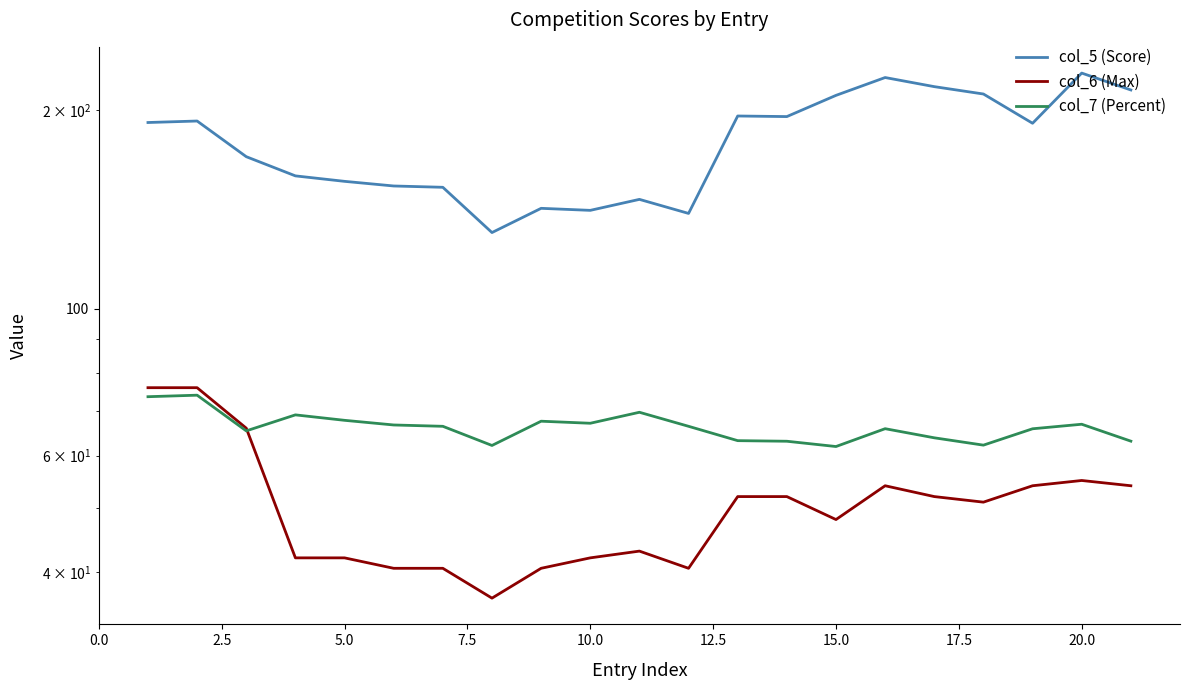

Which series has the largest range (max minus min)?

col_5 (Score)